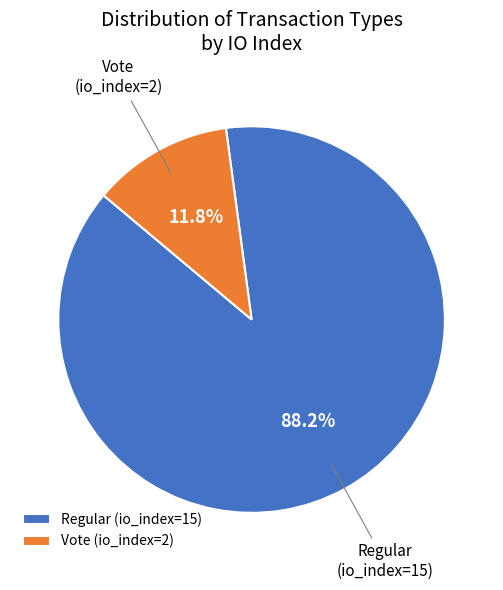

Is it true that Regular (io_index=15) is 80% of the pie?

False